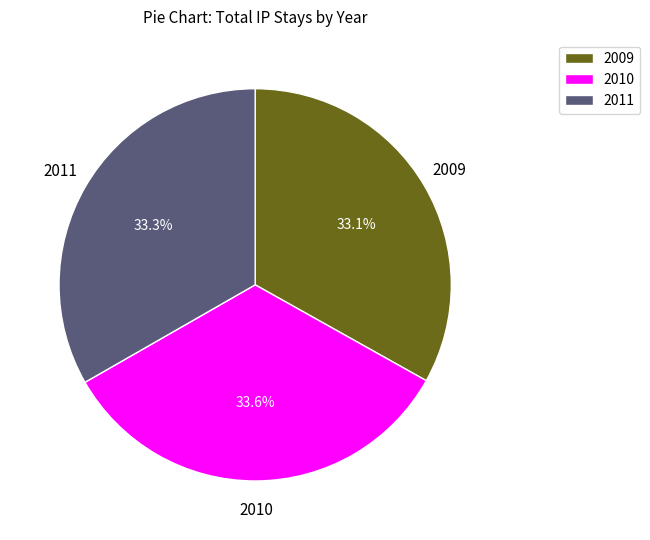

Is the sum of 2011 and 2010 greater than half?

Yes